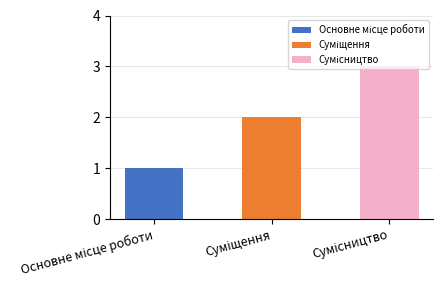

Reading right to left, extract all data points from this chart.

Сумісництво=3	Суміщення=2	Основне місце роботи=1